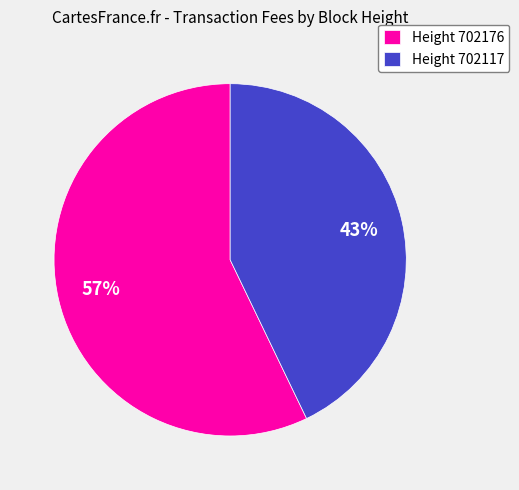

To the nearest percent, what is the difference between the Height 702176 and Height 702117 slice percentages?

14%